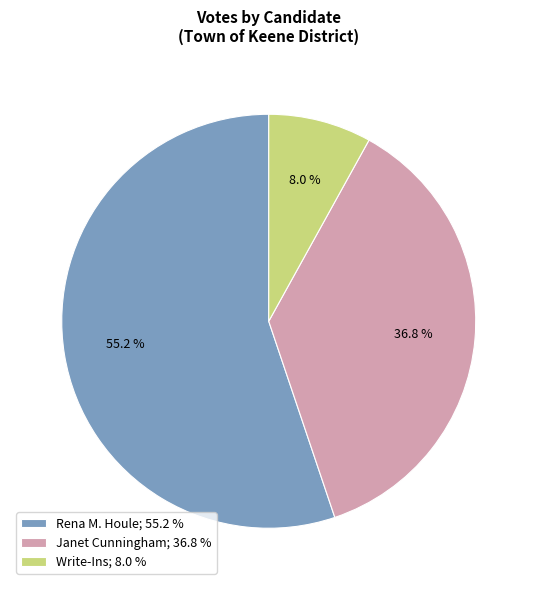

Do Rena M. Houle; 55.2 % and Janet Cunningham; 36.8 % together represent more than half of the pie?

Yes